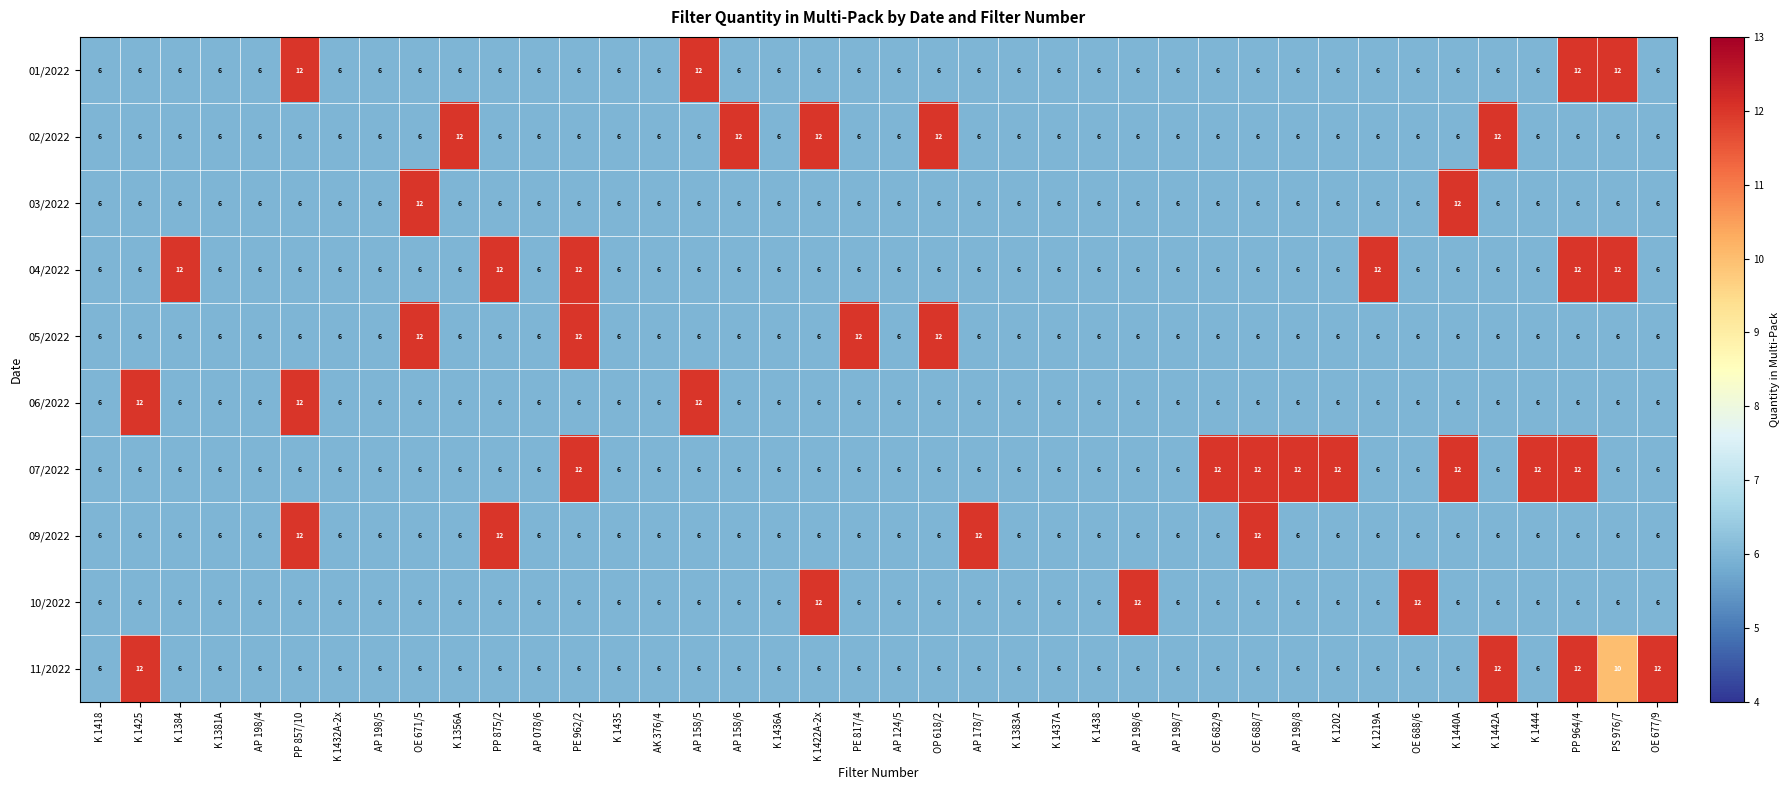

What is the difference between the maximum and minimum values in the 02/2022 series?

6